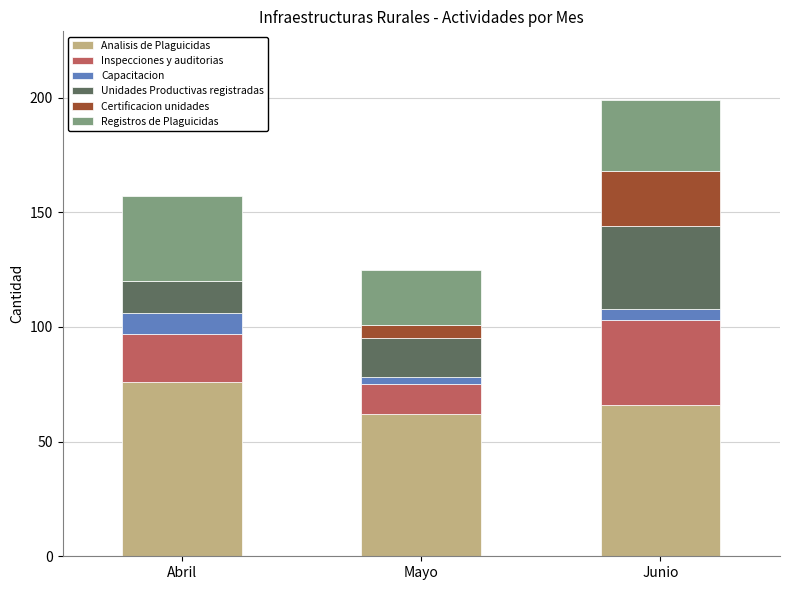

What is the total value across all series at Abril?

157